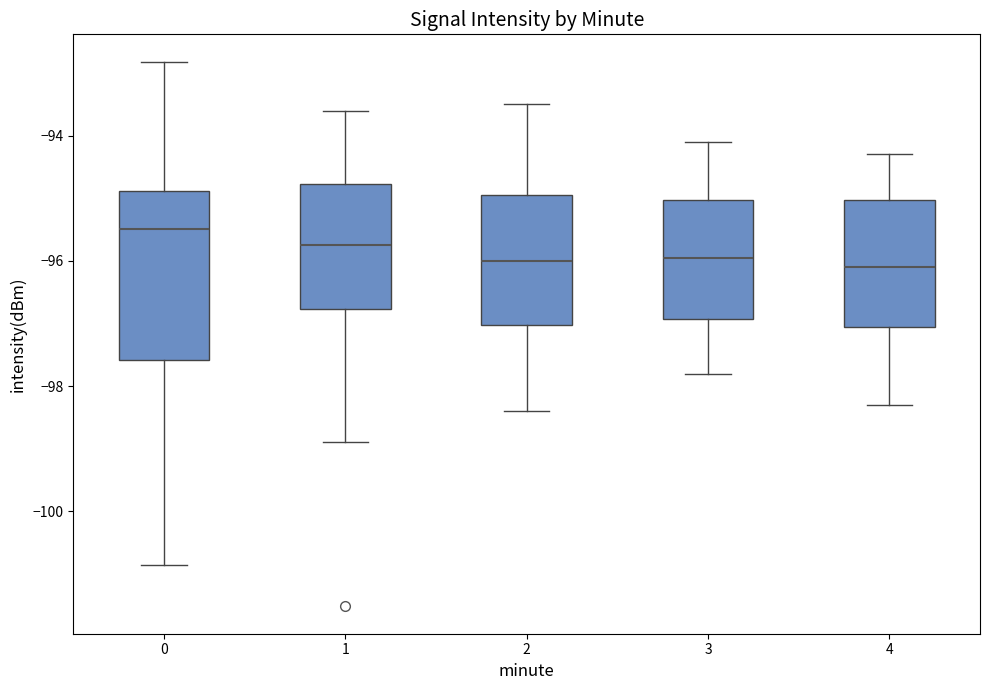

Reading left to right, read every box against the y-axis: the position of its median line, the range the box covers, and the ends of its whiskers. The values are not printed on the chart, so give them approximately, as read against the axis.

0: median -95.4, box -97.6 to -94.8, whiskers -100.8 to -92.8
1: median -95.8, box -96.8 to -94.8, whiskers -98.8 to -93.6
2: median -96.0, box -97.0 to -95.0, whiskers -98.4 to -93.4
3: median -96.0, box -97.0 to -95.0, whiskers -97.8 to -94.0
4: median -96.0, box -97.0 to -95.0, whiskers -98.2 to -94.2